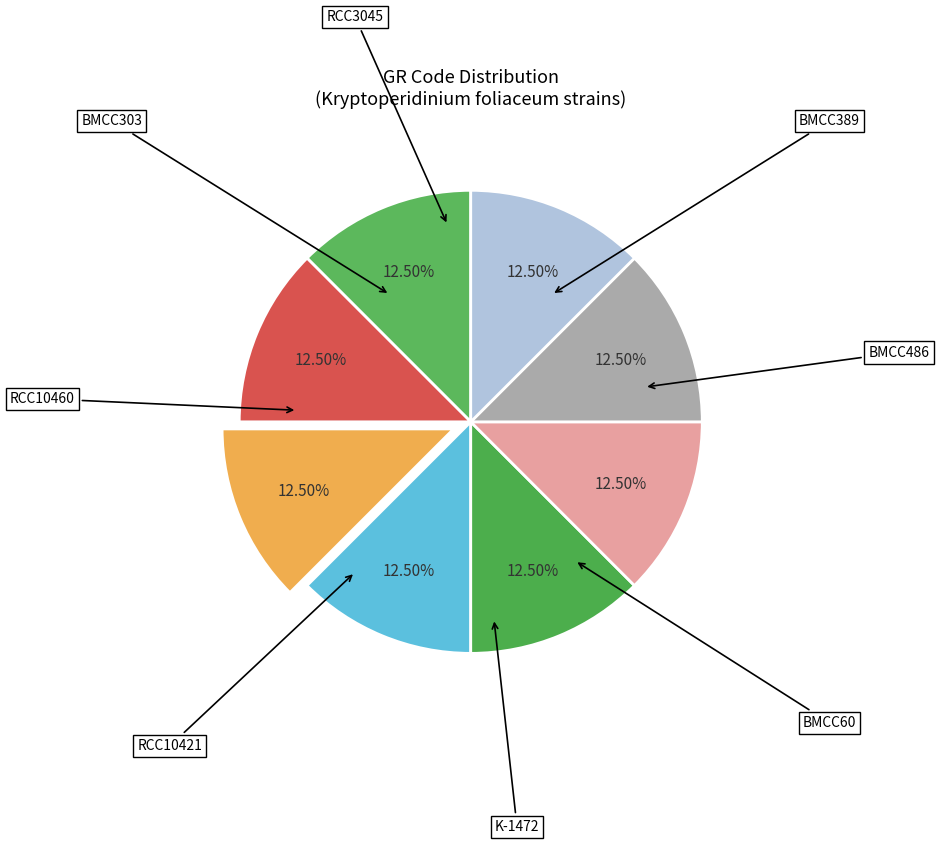

Which has a higher value, K-1472 or BMCC486?

BMCC486